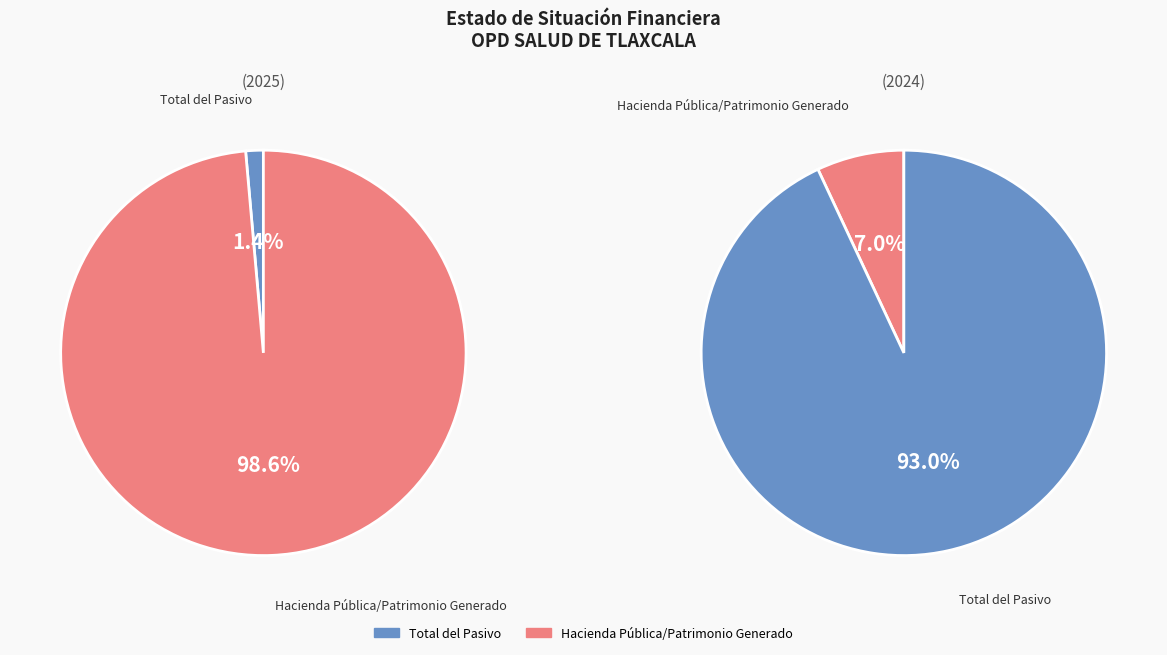

How many segments does this pie chart have?

2